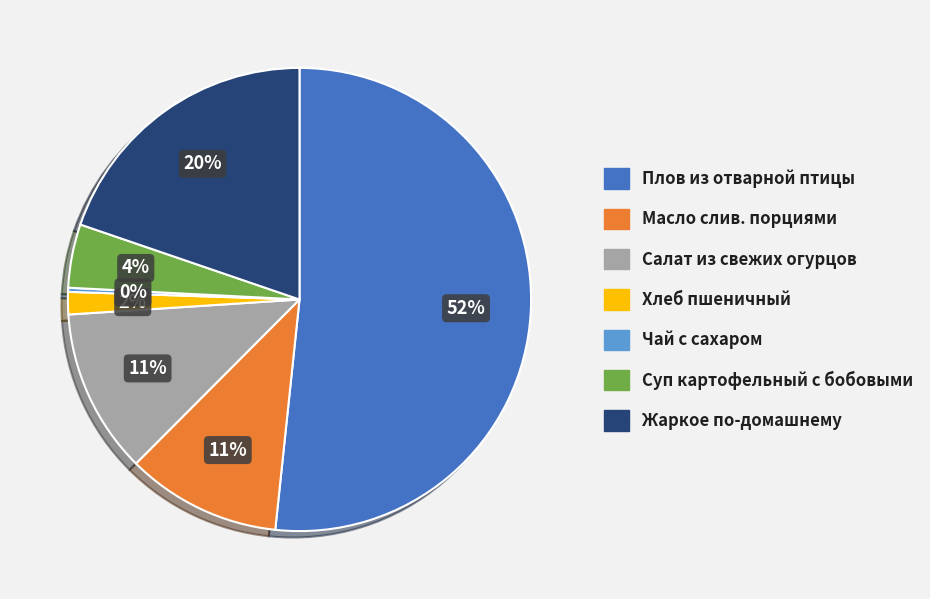

What percentage is the Суп картофельный с бобовыми slice, to the nearest percent?

4%